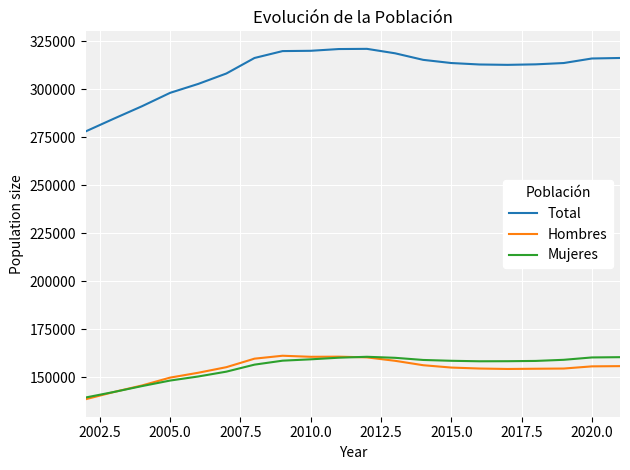

Which series has the largest total across all categories?

Total